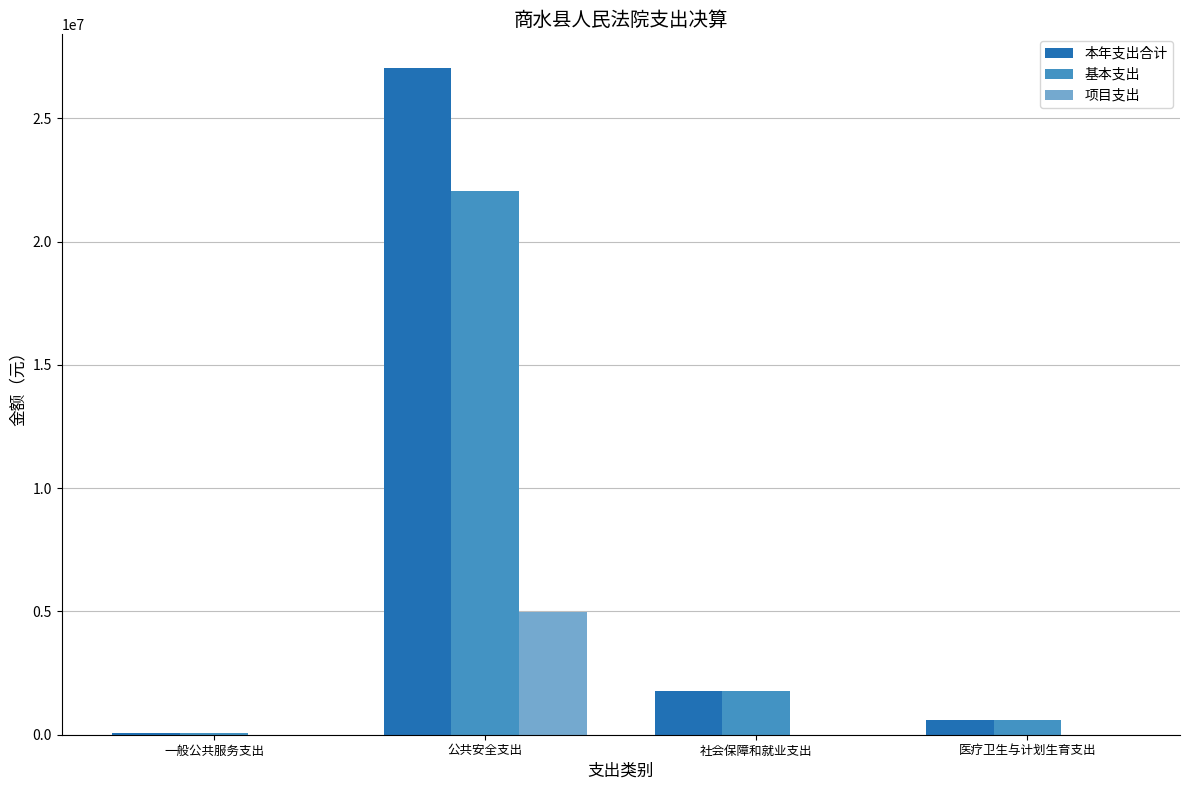

Reading right to left, list all the values displayed in this chart.

本年支出合计: 604442.7	1790261.2	27059478.5	56400.0
基本支出: 604442.7	1790261.2	22075568.4	56400.0
项目支出: 0.0	0.0	4983910.1	0.0